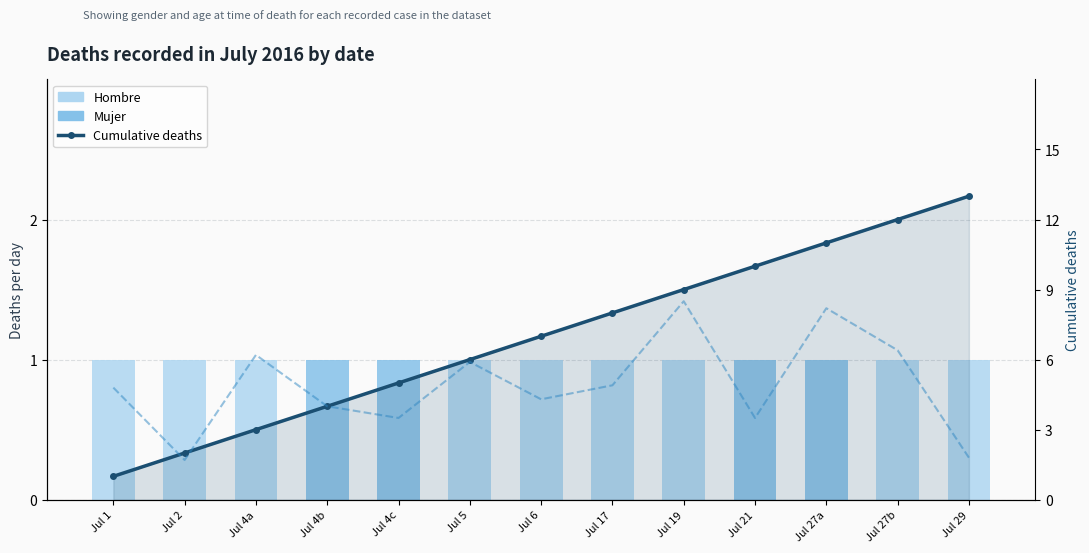

Which series changed the most between Jul 5 and Jul 6?

Cumulative deaths